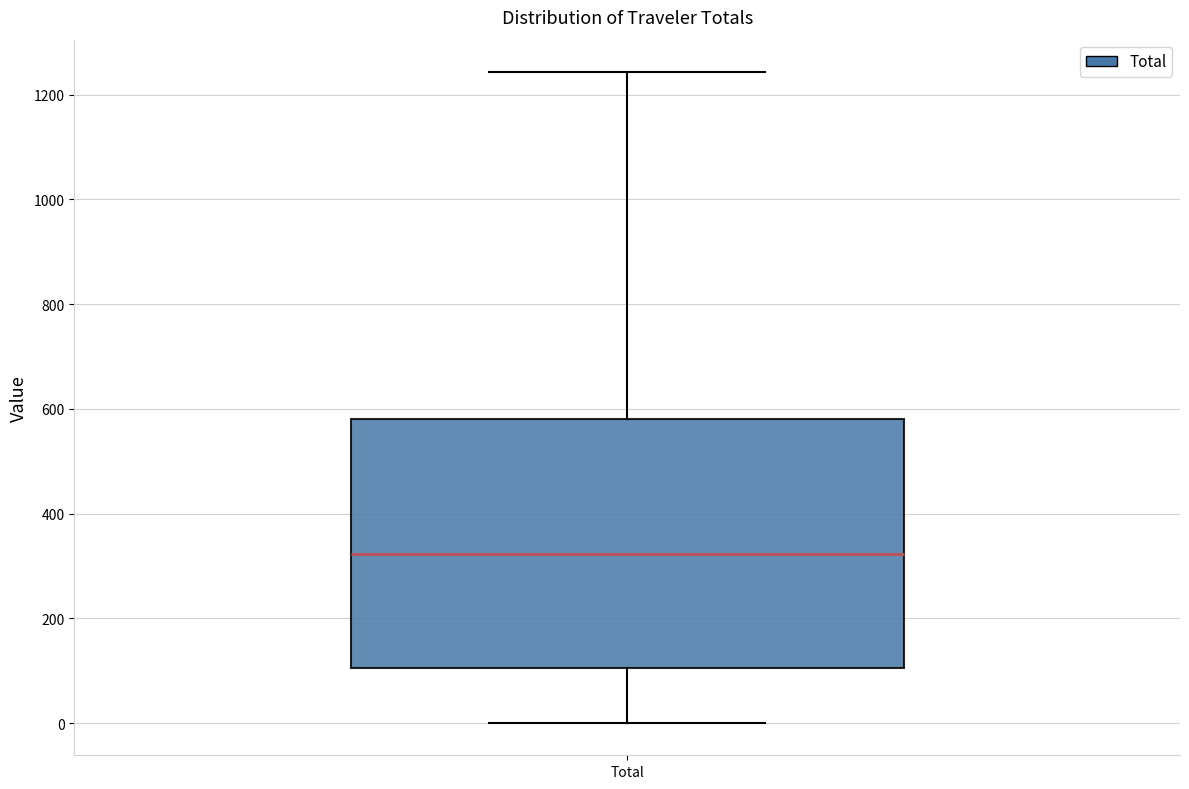

Read this box plot against the y-axis: the position of the median line, the range covered by the box, and the ends of both whiskers. The values are not printed on the chart, so give them approximately, as read against the axis.

median 320, box 100 to 580, whiskers 0 to 1240